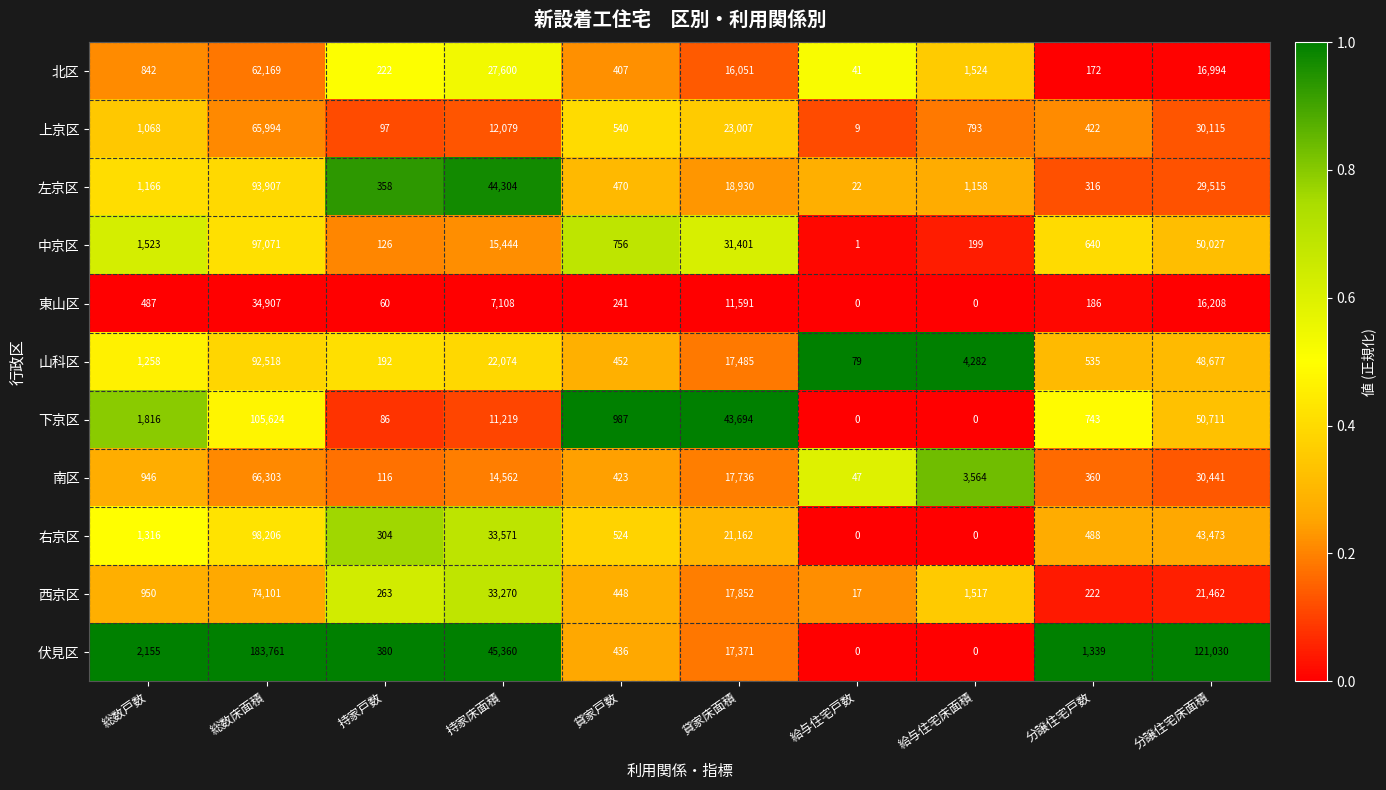

What is the sum of all 伏見区 values?

371832